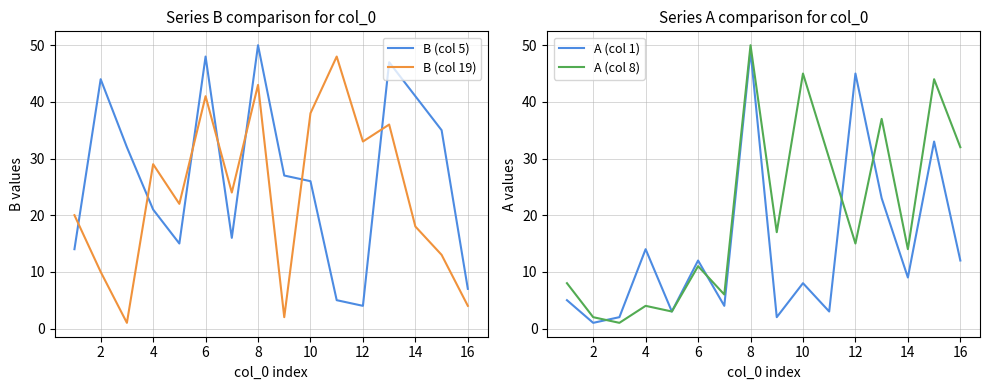

What is the highest value of the B (col 5) series?

50